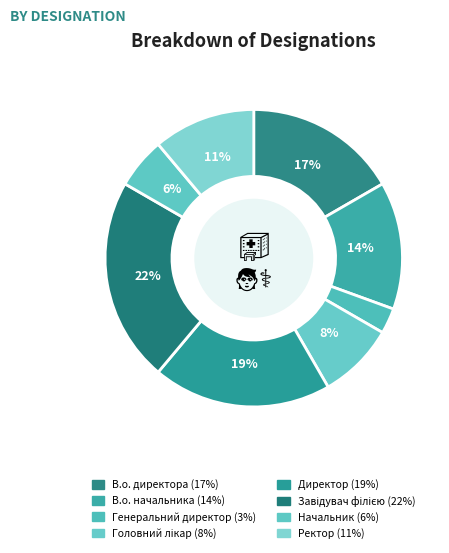

Is there a majority slice in this chart?

No